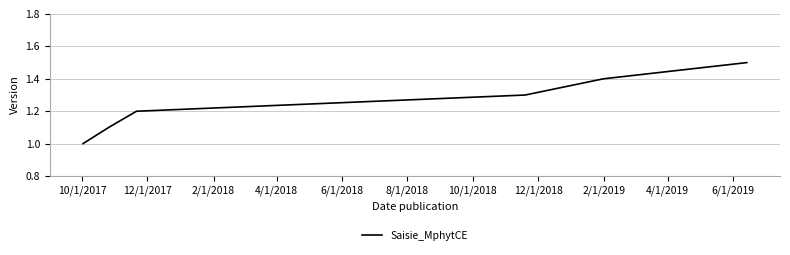

What is the maximum value shown in the chart?

1.5